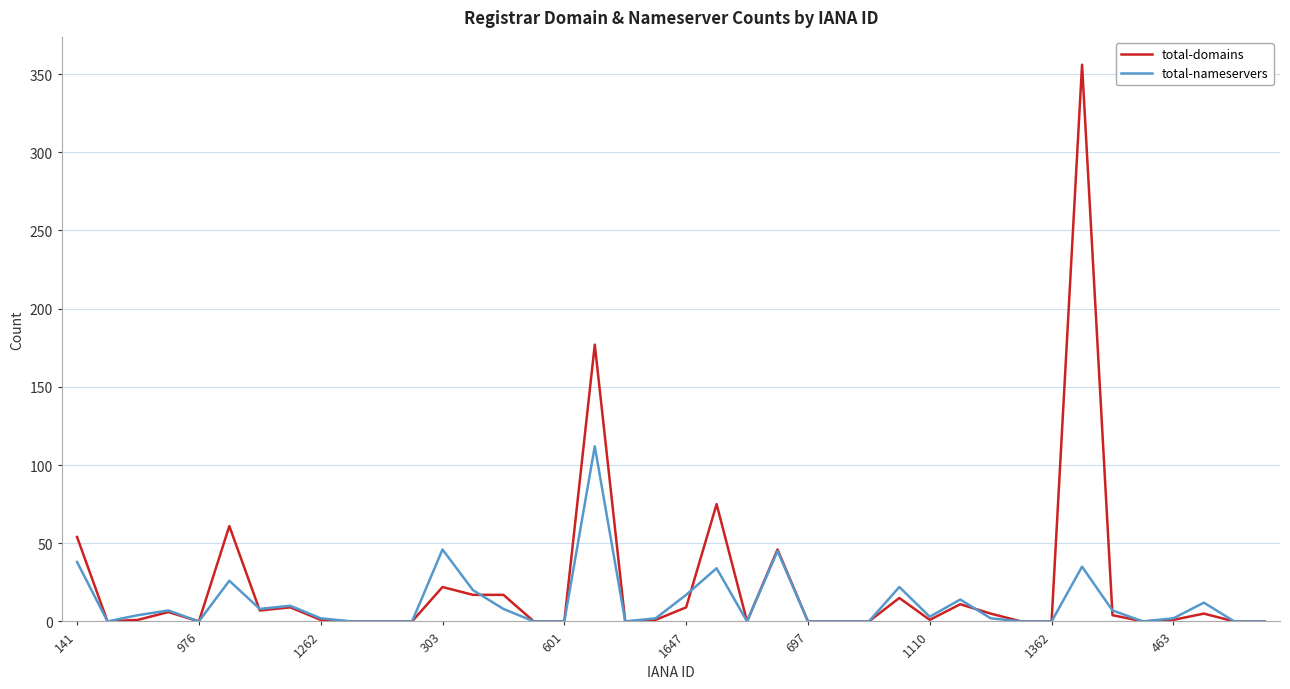

What is the highest value of the total-domains series?

356